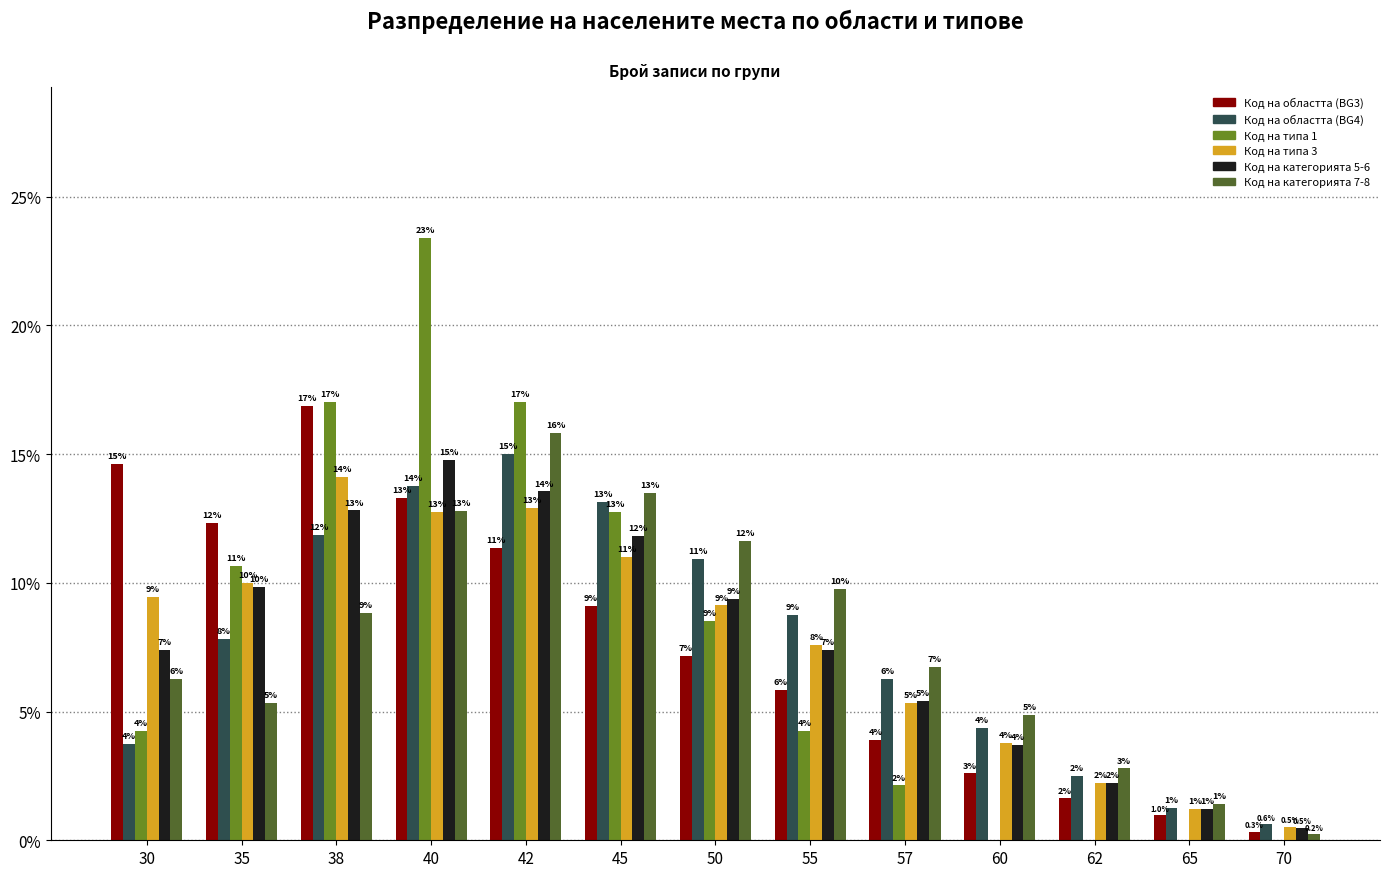

Reading left to right, what are all the values shown in this chart?

Код на областта (BG3): 30=14.6	35=12.3	38=16.9	40=13.3	42=11.4	45=9.1	50=7.1	55=5.8	57=3.9	60=2.6	62=1.6	65=1.0	70=0.3
Код на областта (BG4): 30=3.8	35=7.8	38=11.9	40=13.8	42=15.0	45=13.1	50=10.9	55=8.8	57=6.2	60=4.4	62=2.5	65=1.2	70=0.6
Код на типа 1: 30=4.3	35=10.6	38=17.0	40=23.4	42=17.0	45=12.8	50=8.5	55=4.3	57=2.1	60=0.0	62=0.0	65=0.0	70=0.0
Код на типа 3: 30=9.5	35=10.0	38=14.1	40=12.7	42=12.9	45=11.0	50=9.1	55=7.6	57=5.3	60=3.8	62=2.2	65=1.2	70=0.5
Код на категорията 5-6: 30=7.4	35=9.9	38=12.8	40=14.8	42=13.5	45=11.8	50=9.4	55=7.4	57=5.4	60=3.7	62=2.2	65=1.2	70=0.5
Код на категорията 7-8: 30=6.3	35=5.3	38=8.8	40=12.8	42=15.8	45=13.5	50=11.6	55=9.8	57=6.7	60=4.9	62=2.8	65=1.4	70=0.2